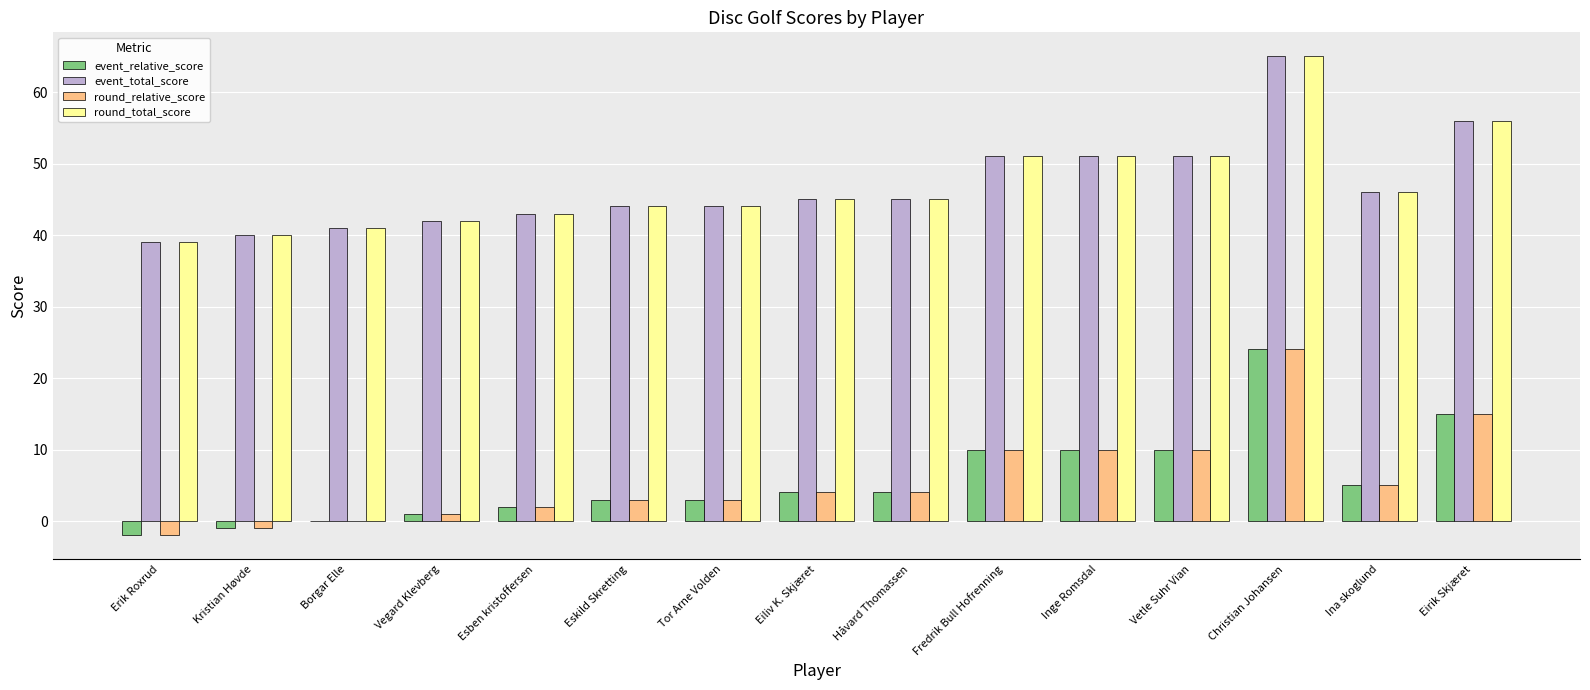

Is the value of round_total_score at Håvard Thomassen greater than the value of event_relative_score at Inge Romsdal?

Yes